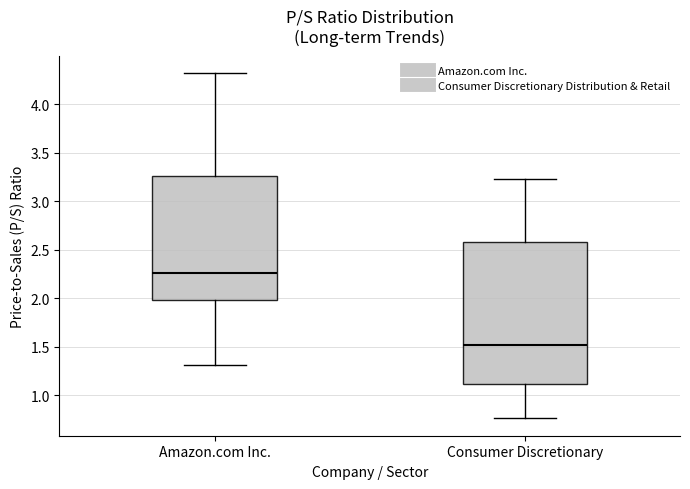

Where is the upper edge of the box for Consumer Discretionary on the y-axis? The values are not printed on the chart, so give them approximately, as read against the axis.

2.60